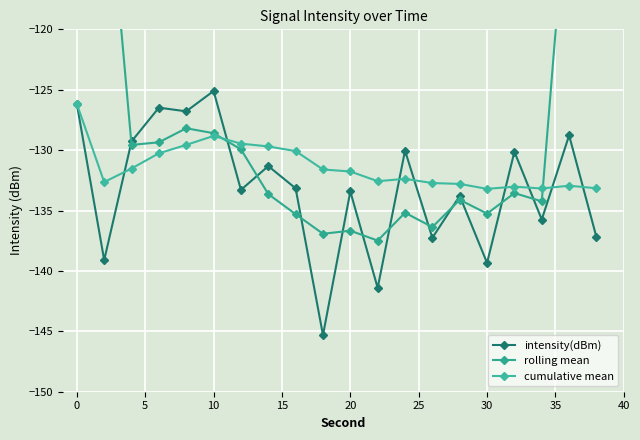

What is the highest value of the rolling mean series?

-78.9